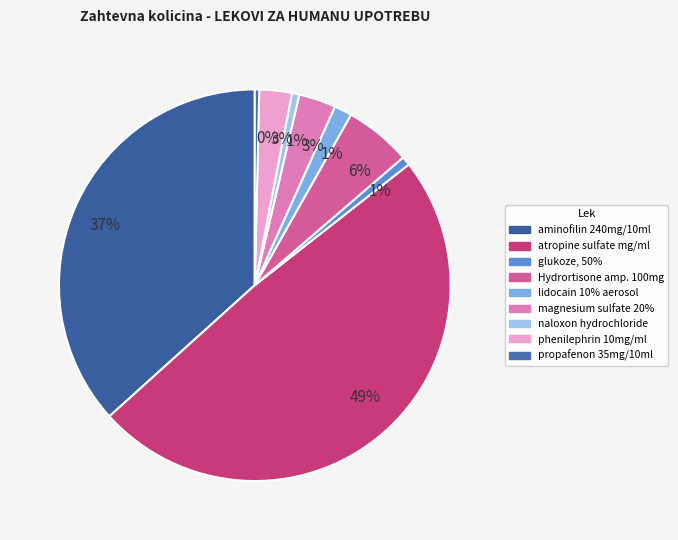

How many slices are in this pie chart?

9